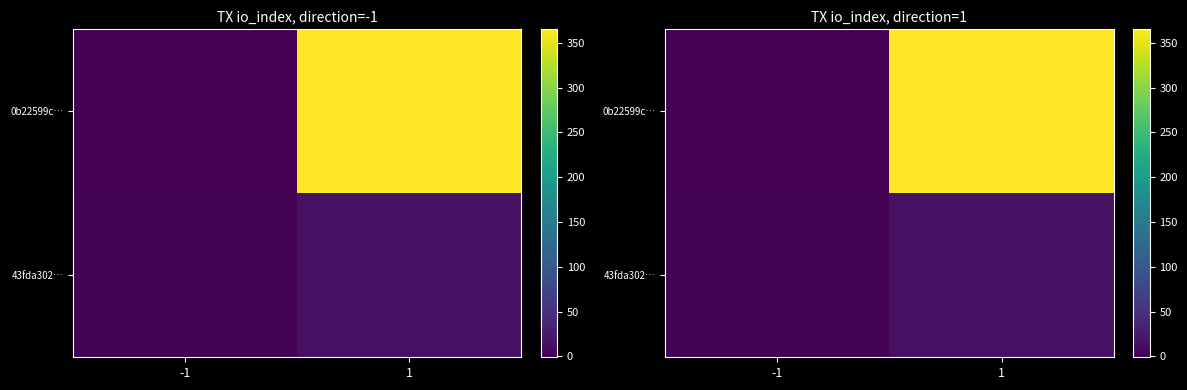

Rank the series by their maximum value, from highest to lowest.

0b22599c…, 43fda302…